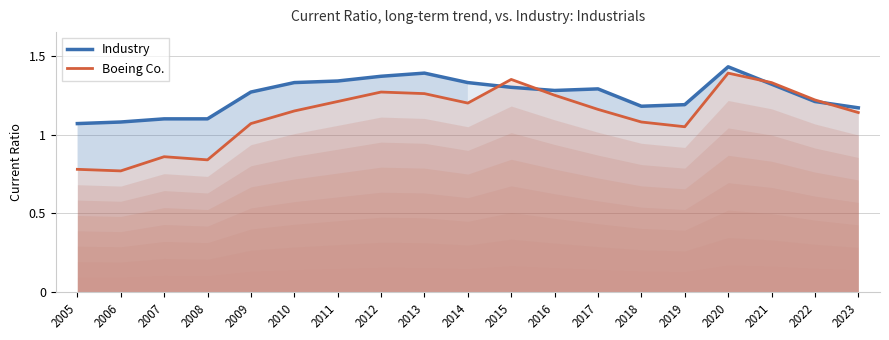

Does the chart display data point markers on the line(s)?

No